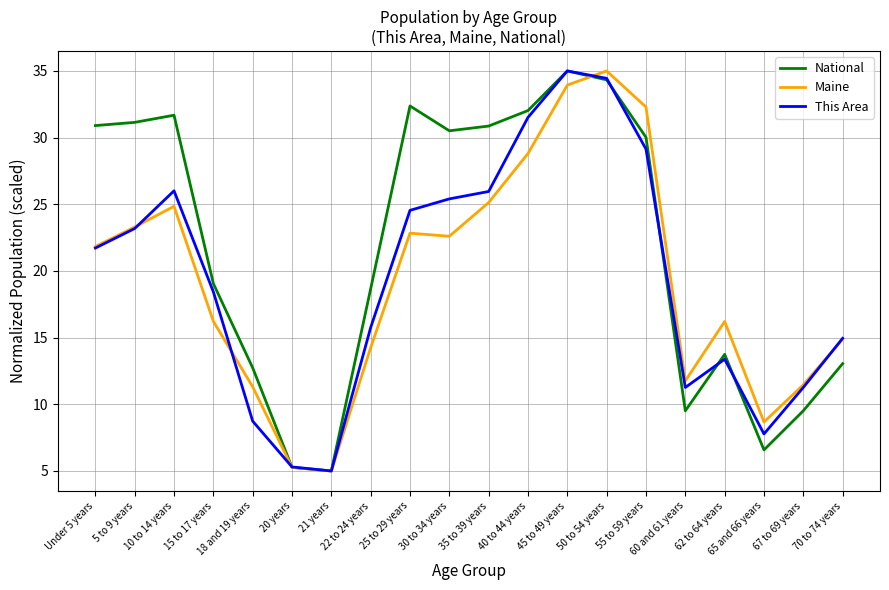

Is this an area chart (filled region under the line)?

No